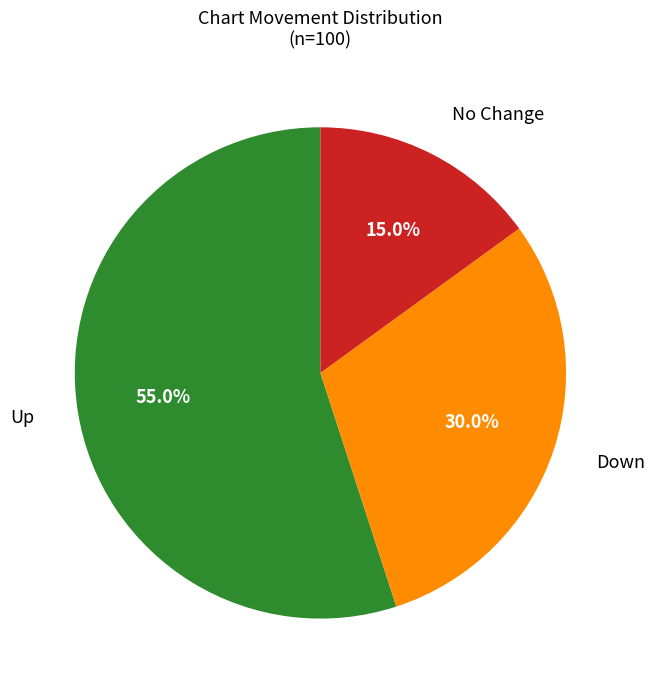

How many segments does this pie chart have?

3